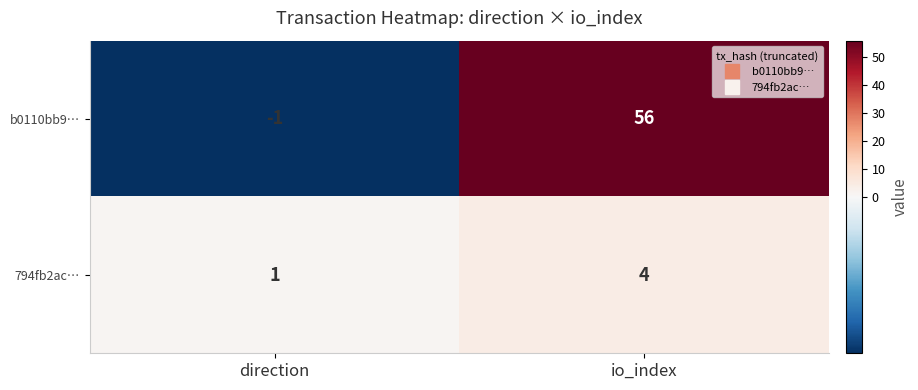

Reading left to right, what are all the values shown in this chart?

b0110bb9…: direction=-1	io_index=56
794fb2ac…: direction=1	io_index=4